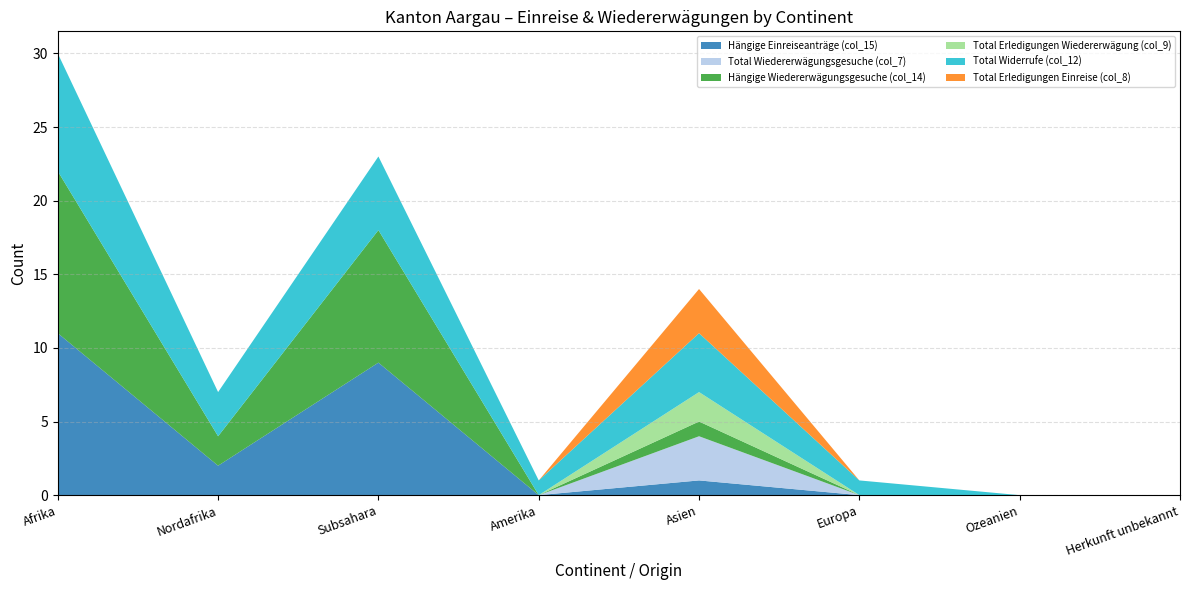

Reading left to right, transcribe all the data shown in this chart.

Hängige Einreiseanträge (col_15): 11	2	9	0	1	0	0	0
Total Wiedererwägungsgesuche (col_7): 0	0	0	0	3	0	0	0
Hängige Wiedererwägungsgesuche (col_14): 11	2	9	0	1	0	0	0
Total Erledigungen Wiedererwägung (col_9): 0	0	0	0	2	0	0	0
Total Widerrufe (col_12): 8	3	5	1	4	1	0	0
Total Erledigungen Einreise (col_8): 0	0	0	0	3	0	0	0